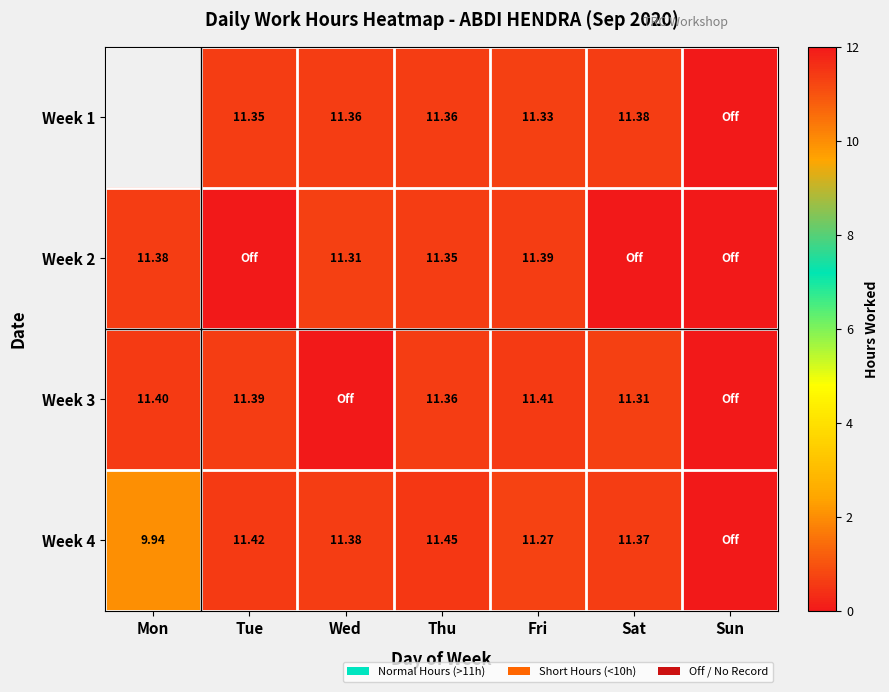

The Week 1 series shows 2.4 at Wed. True or false?

False